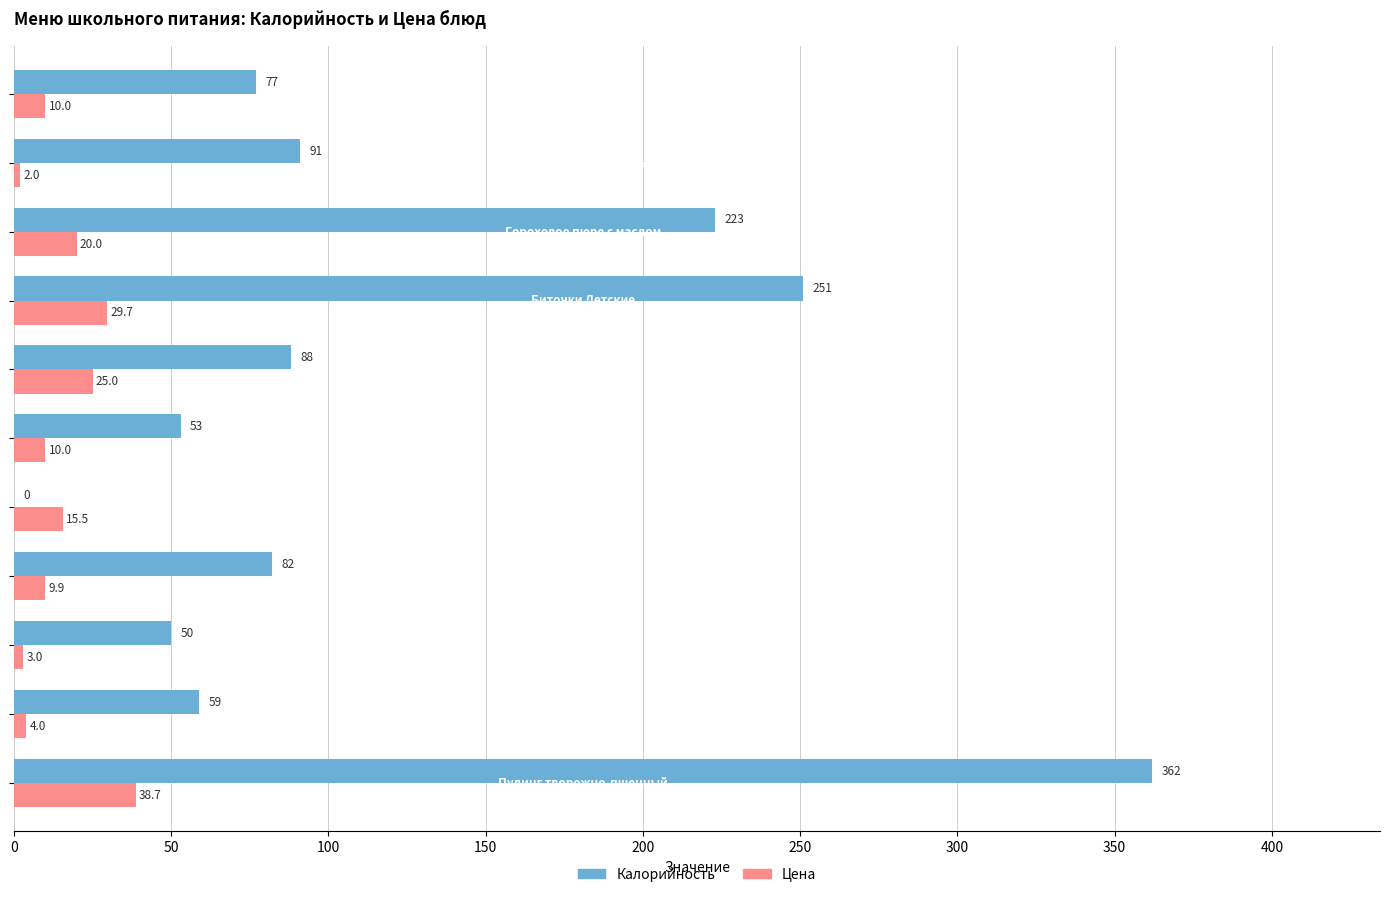

What is the highest value of the Цена series?

38.7